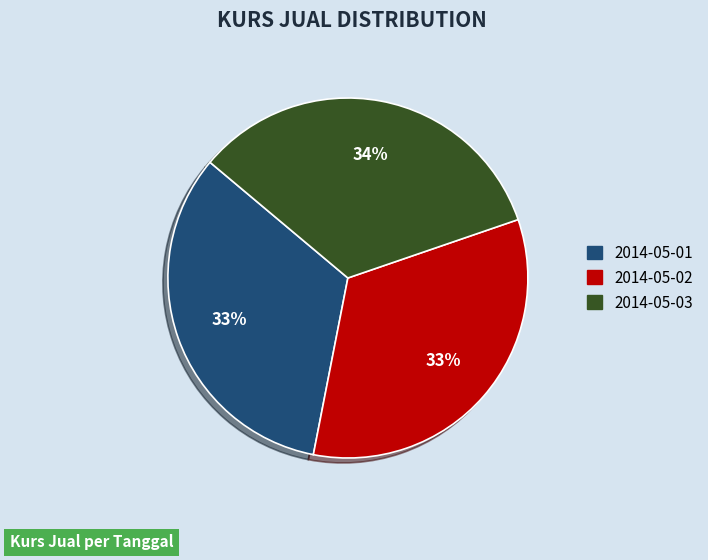

What percentage is the 2014-05-03 slice, to the nearest percent?

34%